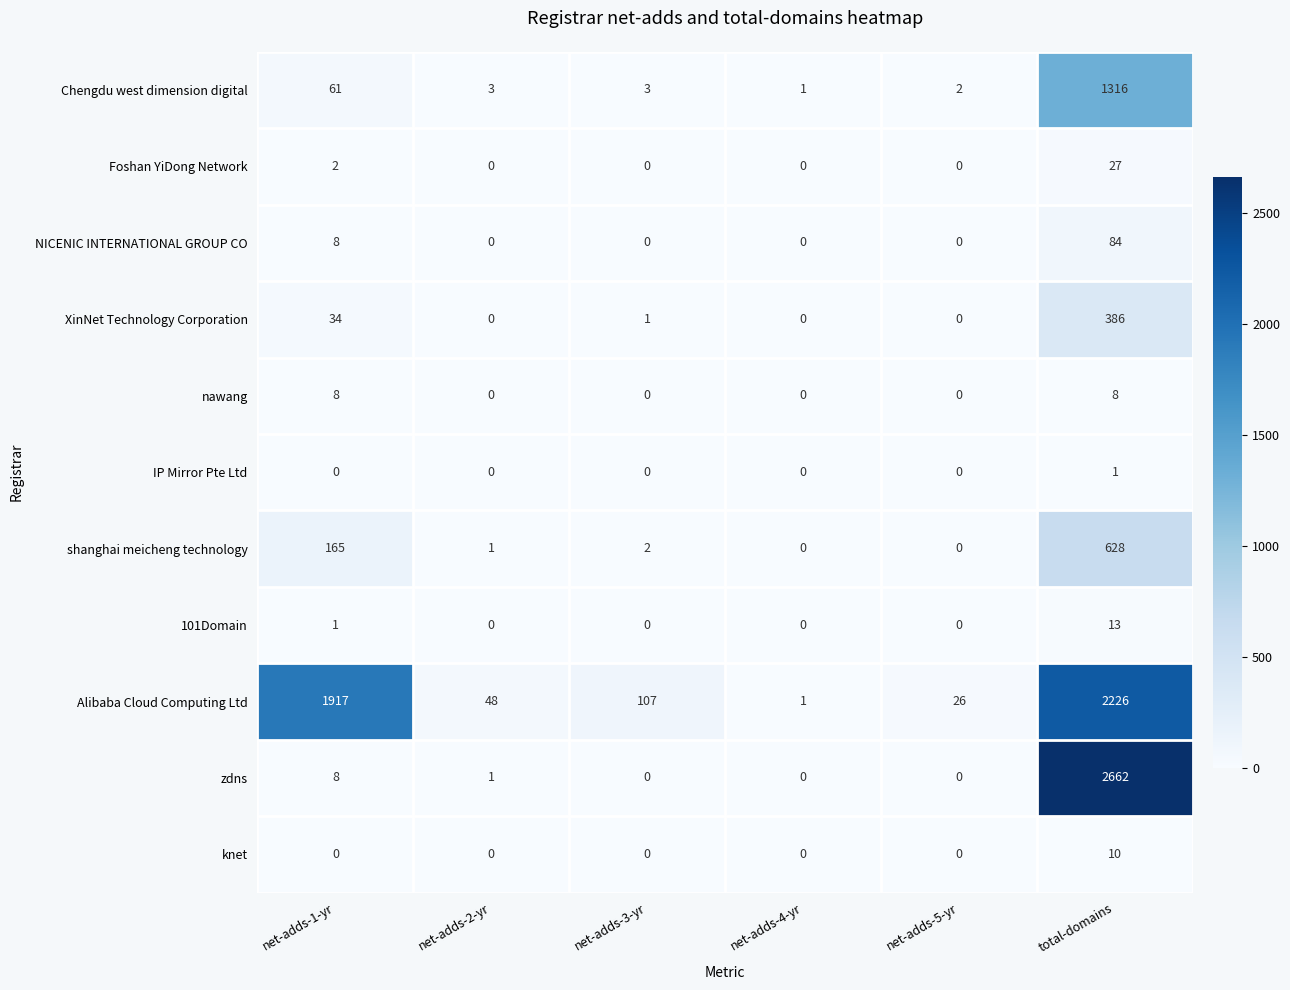

Which series changed the most between net-adds-3-yr and net-adds-4-yr?

Alibaba Cloud Computing Ltd